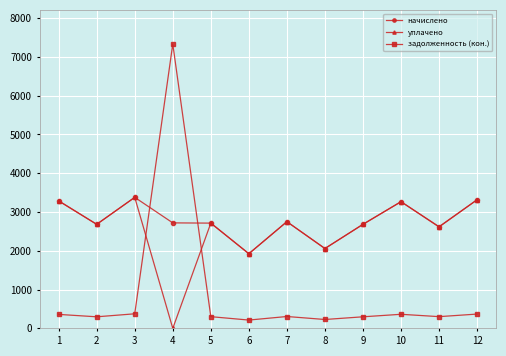

What are all the series names shown in the legend?

начислено, уплачено, задолженность (кон.)